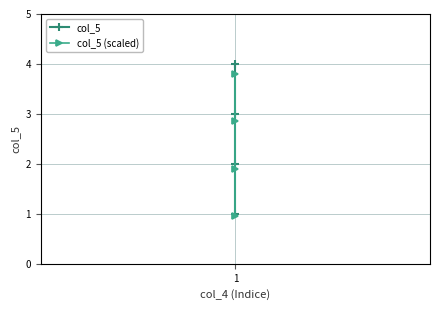

True or false: col_5 has more than 2 points higher than both neighbors.

False